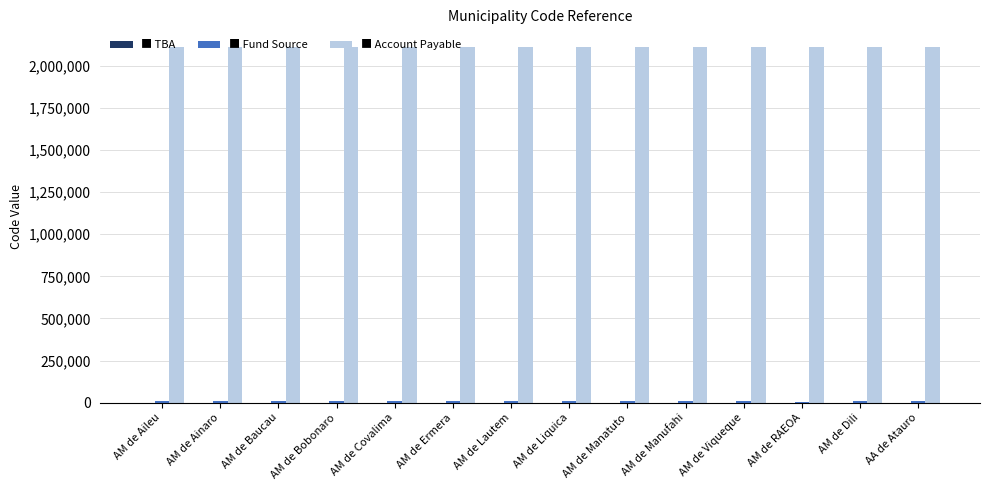

What is the maximum value shown in the chart?

2110314